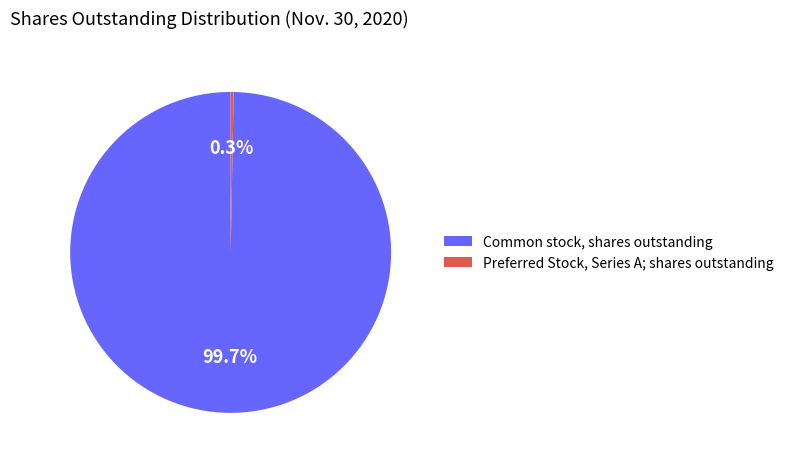

What is the smallest slice in the pie chart?

Preferred Stock, Series A; shares outstanding